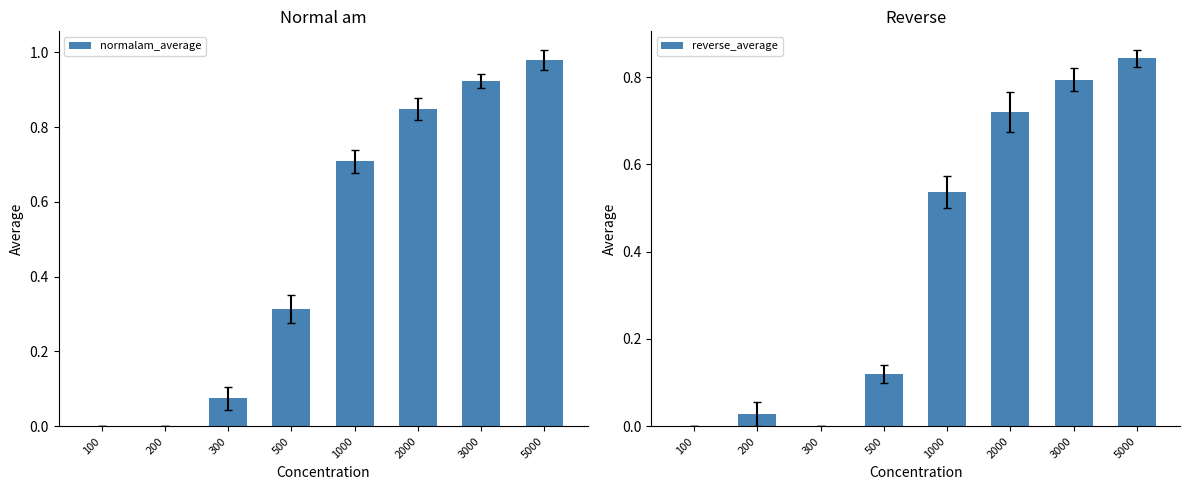

What is the difference between the maximum and minimum values in the normalam_average series?

1.0